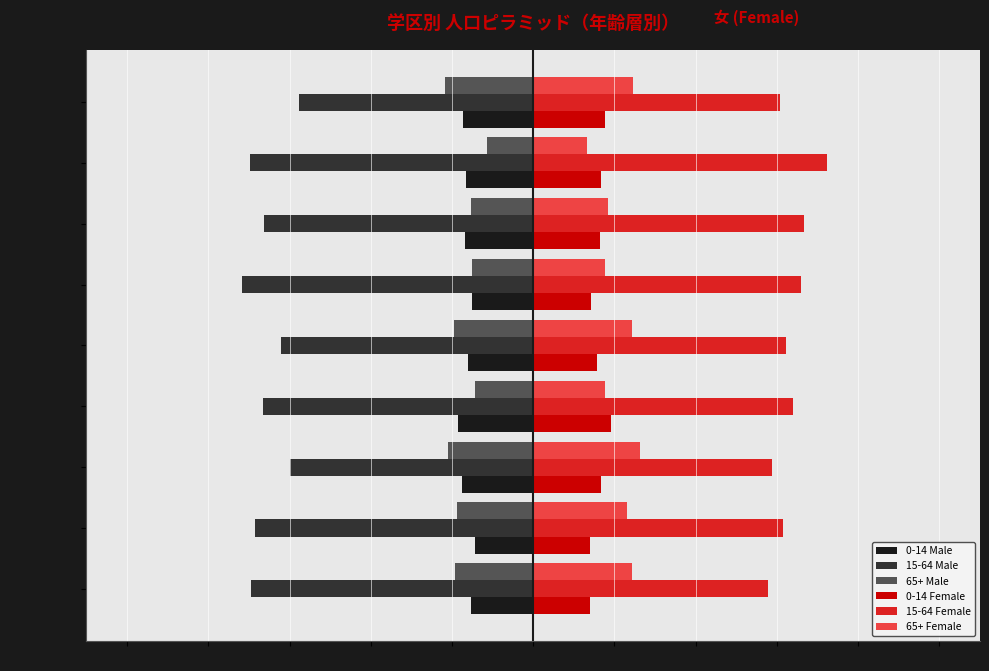

What are all the series names shown in the legend?

0-14 Male, 15-64 Male, 65+ Male, 0-14 Female, 15-64 Female, 65+ Female